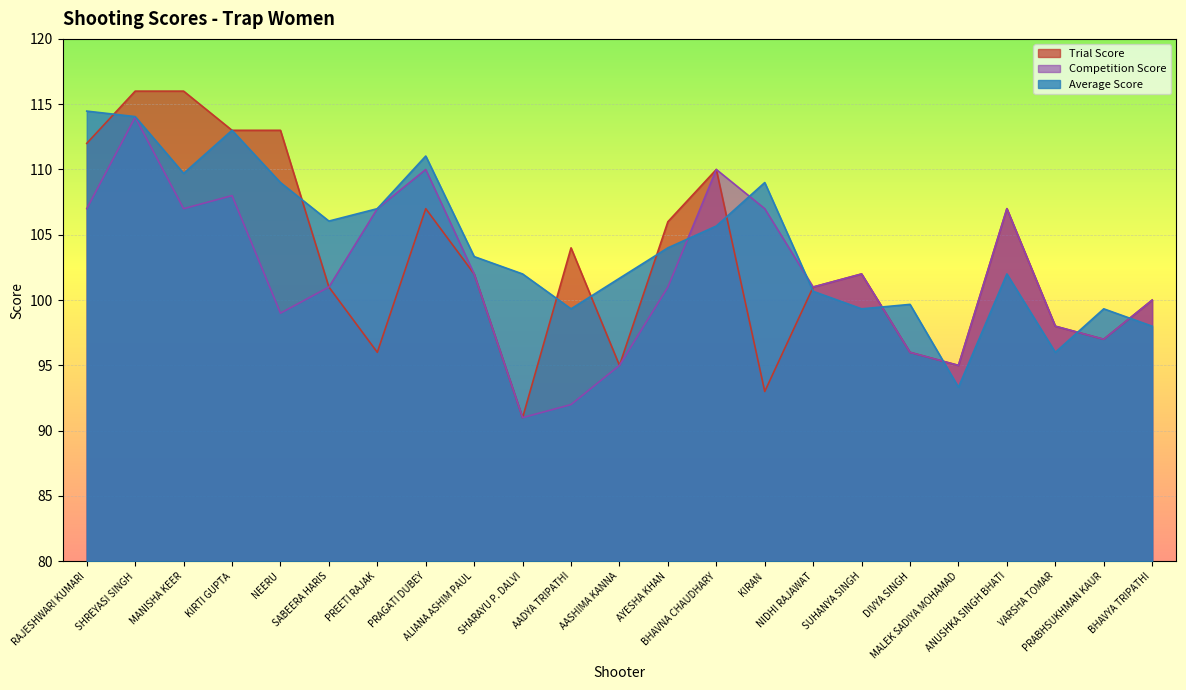

Which series changed the most between RAJESHWARI KUMARI and KIRAN?

Trial Score